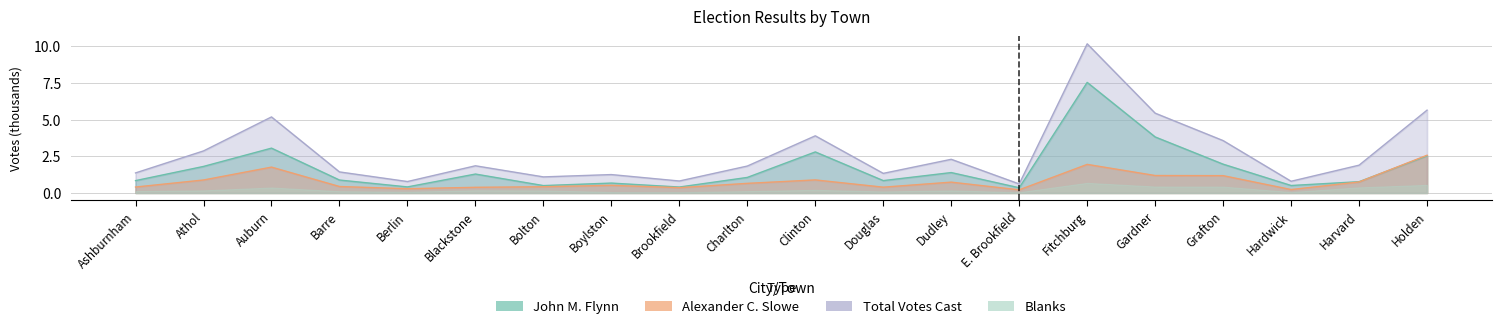

What is the maximum value for Total Votes Cast?

10.2